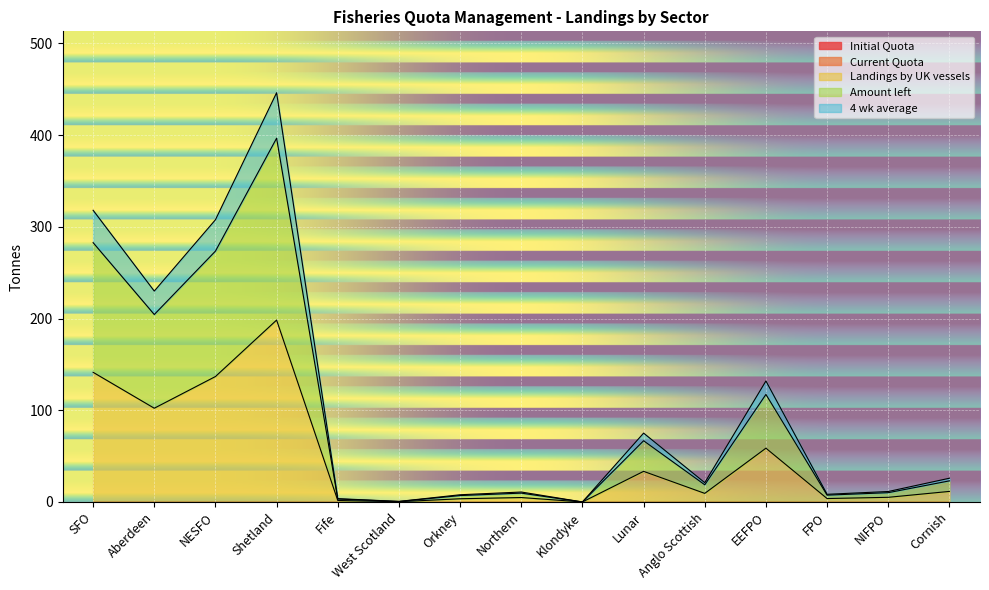

What is the difference between the second highest and second lowest values in the Amount left series?

282.2